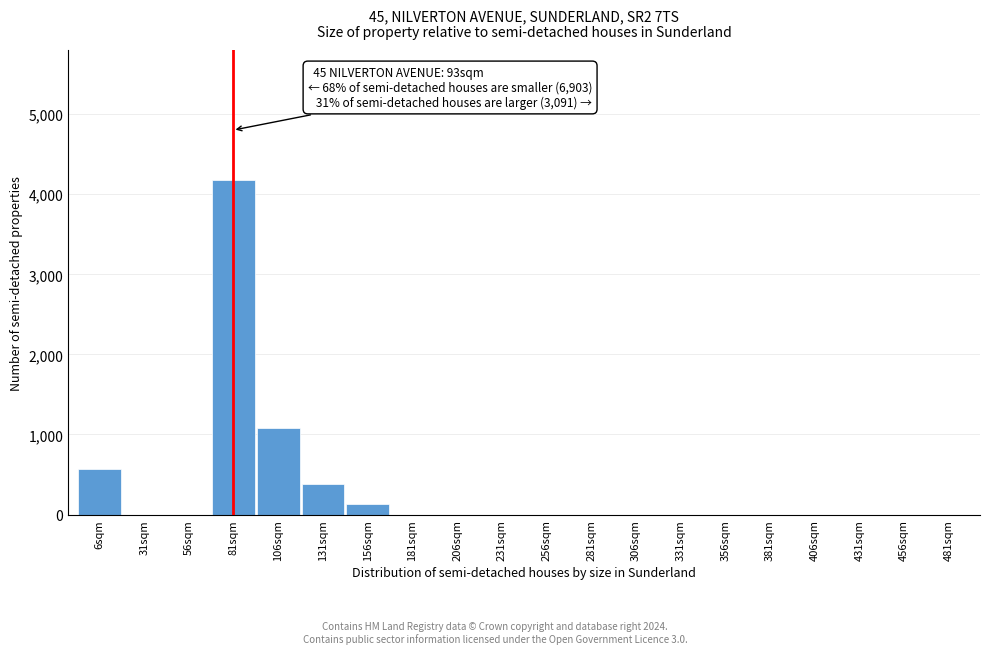

Reading left to right, what are all the values shown in this chart?

6sqm=567	31sqm=0	56sqm=0	81sqm=4183	106sqm=1075	131sqm=378	156sqm=127	181sqm=0	206sqm=0	231sqm=0	256sqm=0	281sqm=0	306sqm=0	331sqm=0	356sqm=0	381sqm=0	406sqm=0	431sqm=0	456sqm=0	481sqm=0